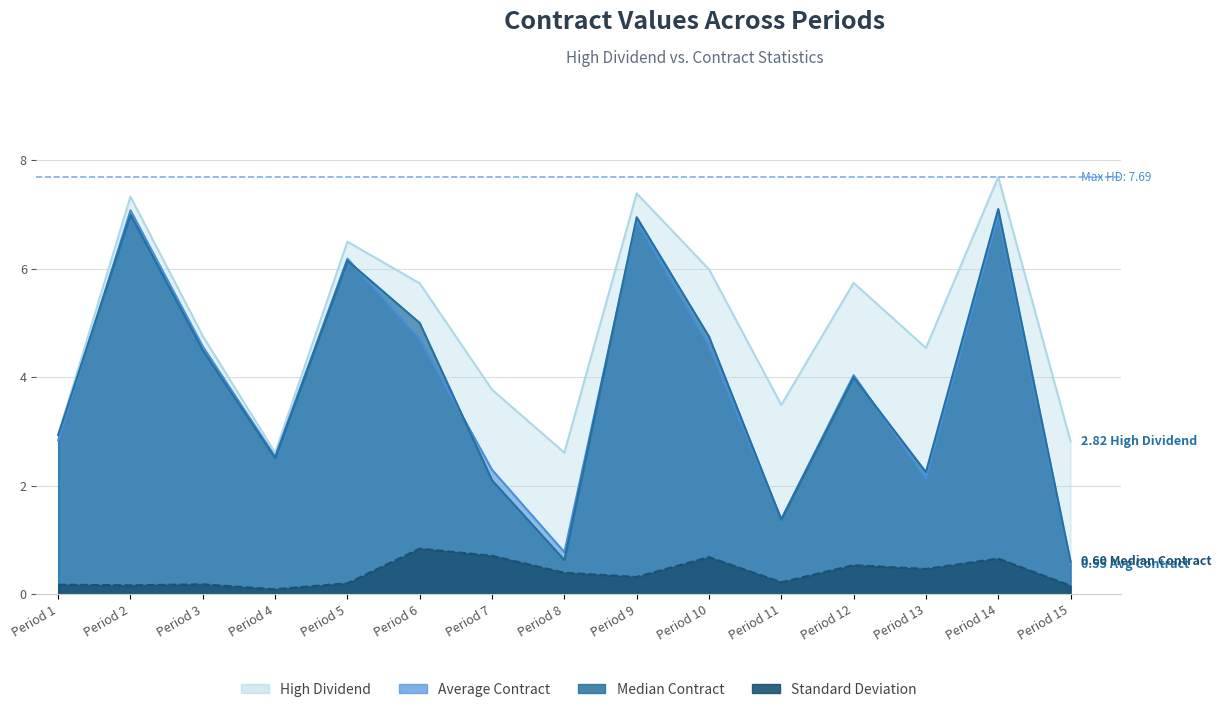

What is the total value across all series at Period 15?

4.1